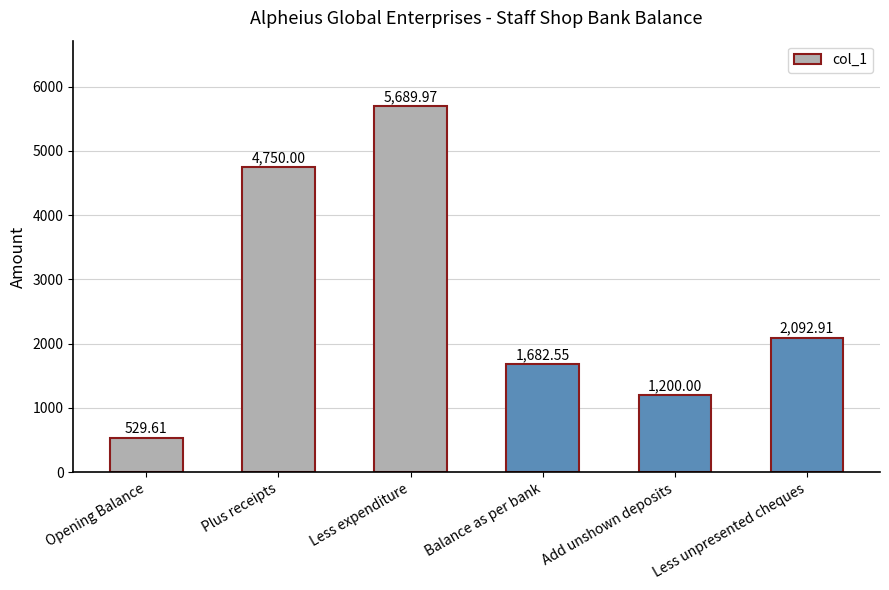

List the labels in order of value, smallest first.

Opening Balance, Add unshown deposits, Balance as per bank, Less unpresented cheques, Plus receipts, Less expenditure